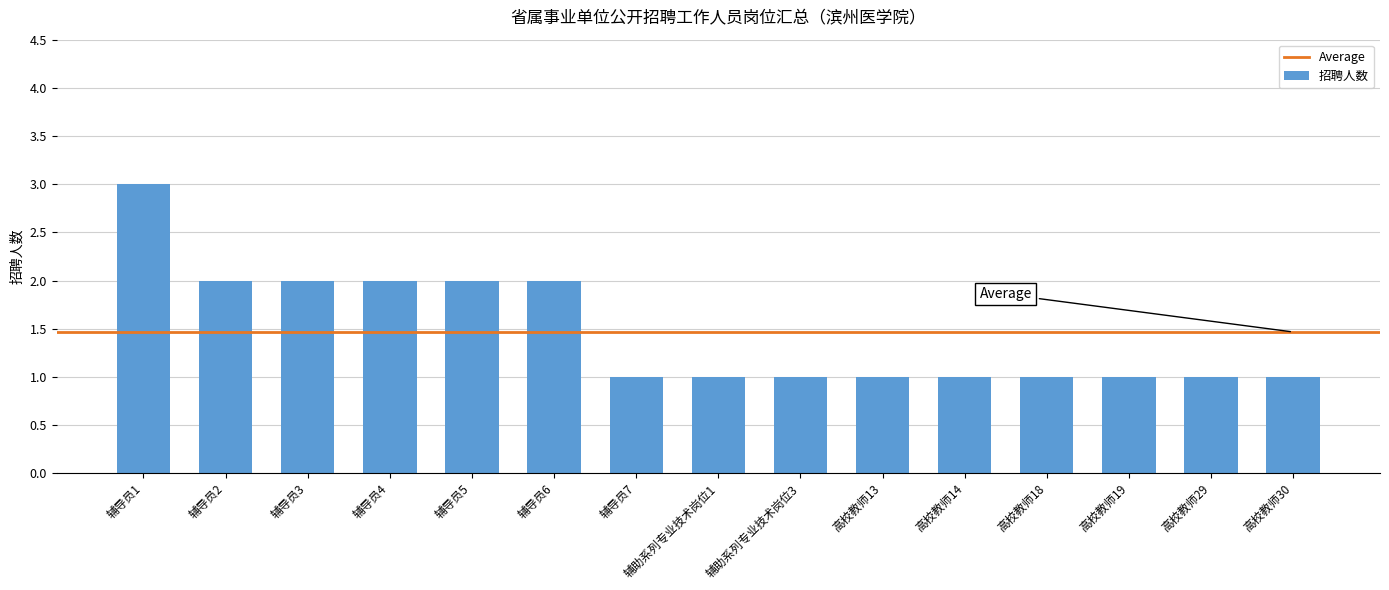

Is it true that the value at 高校教师14 is 1?

True